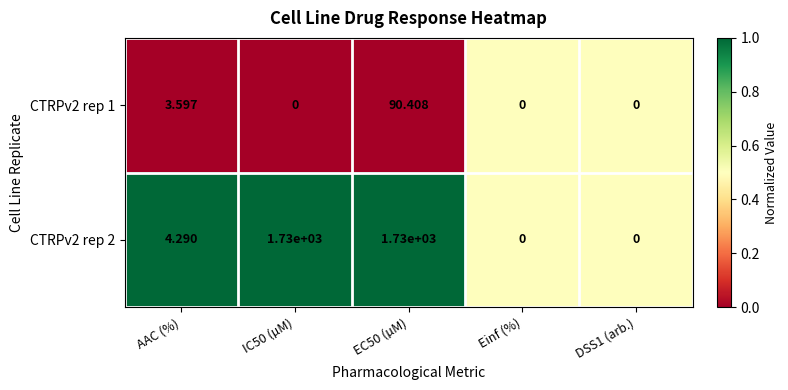

Where does the CTRPv2 rep 2 series first go above 4?

AAC (%)